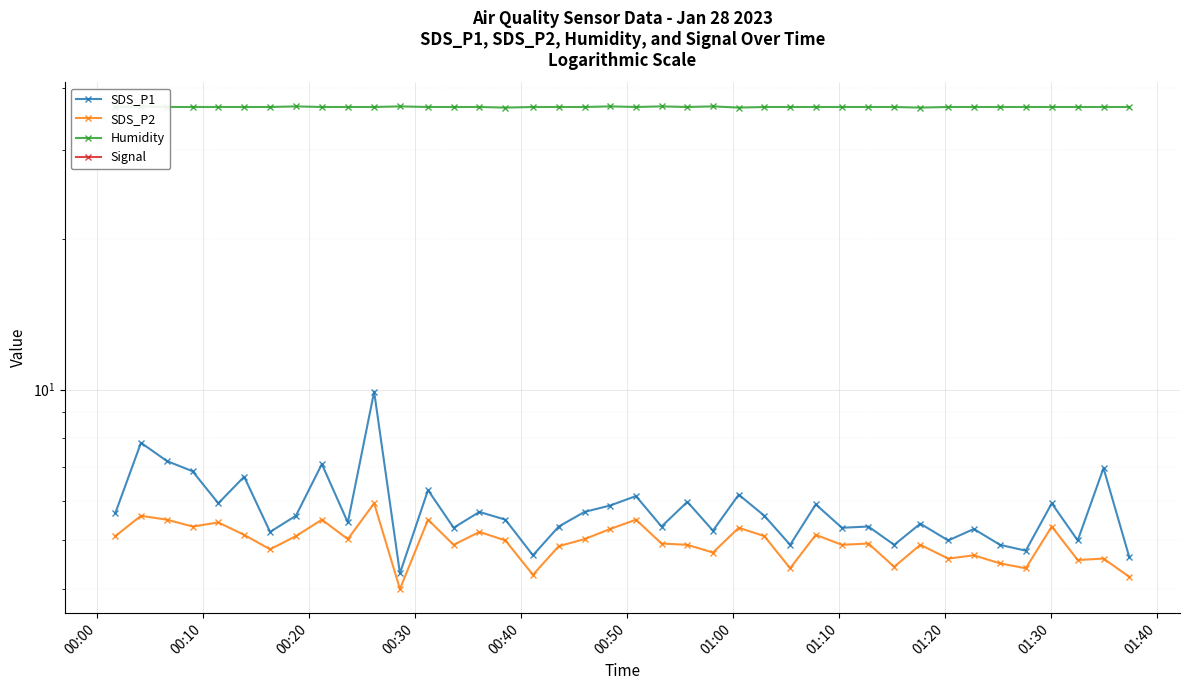

Is it true that Signal equals -14.2 at 24?

False